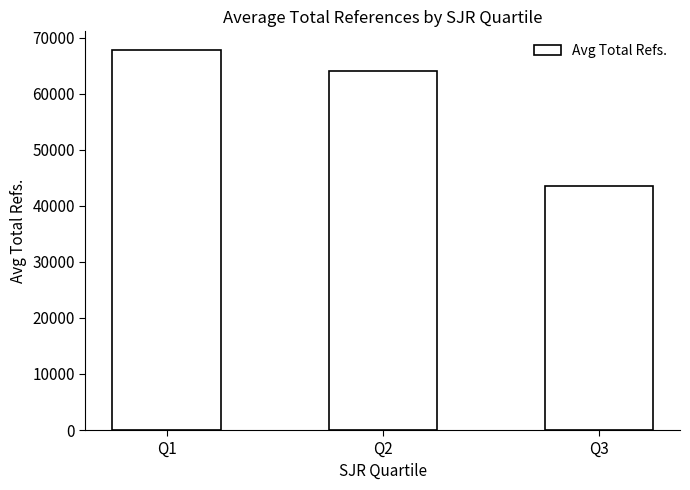

Which category has the highest value across all series?

Q1